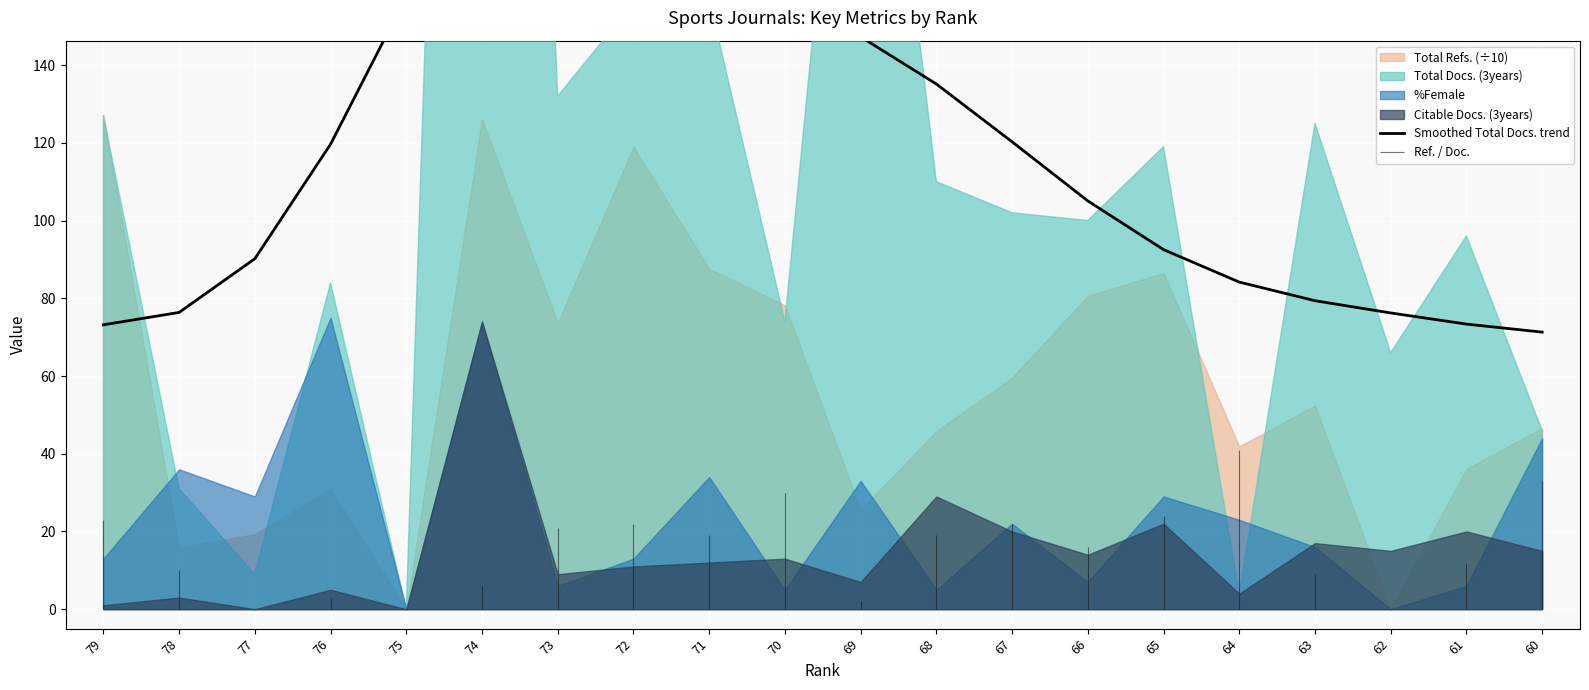

What is the value of the 10th point from the left?

157.8